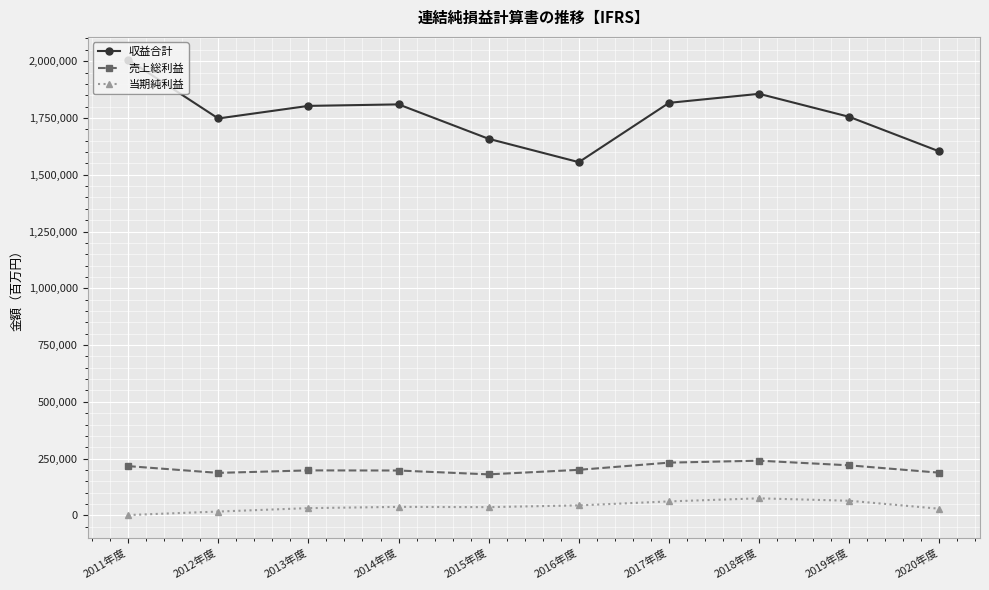

Does the chart display data point markers on the line(s)?

Yes